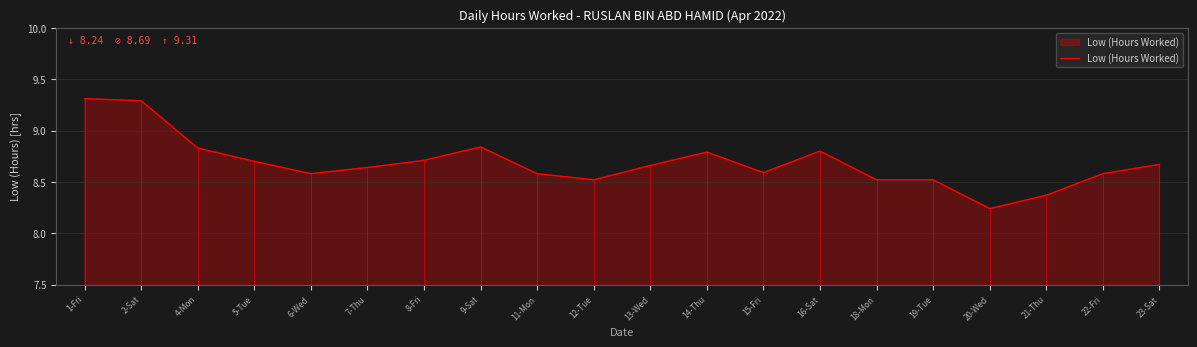

Where is the first local minimum?

6-Wed